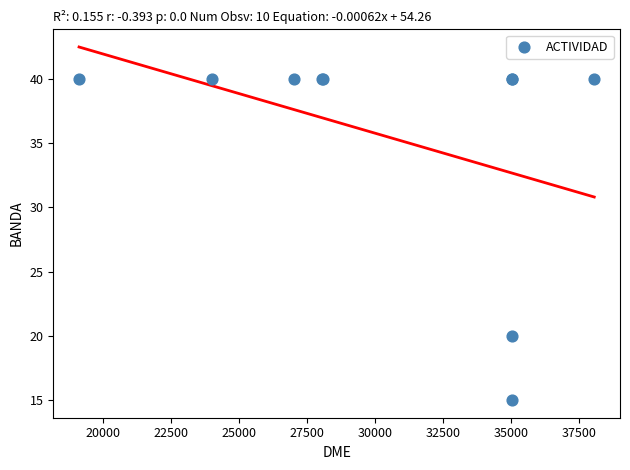

What Y value in the scatter plot is closest to 27?

20